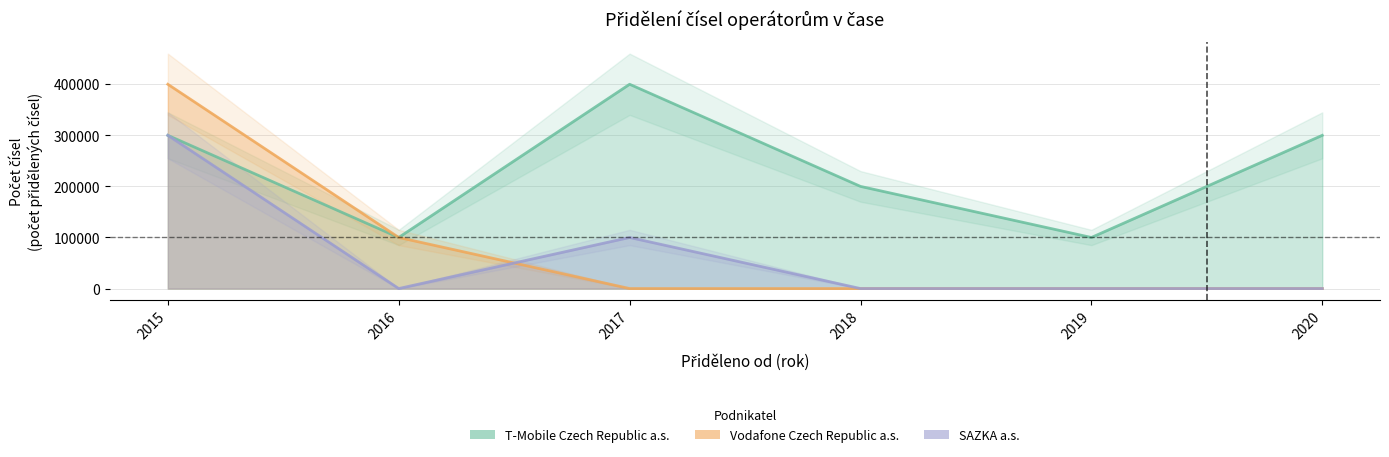

What are all the series names shown in the legend?

T-Mobile Czech Republic a.s., Vodafone Czech Republic a.s., SAZKA a.s.